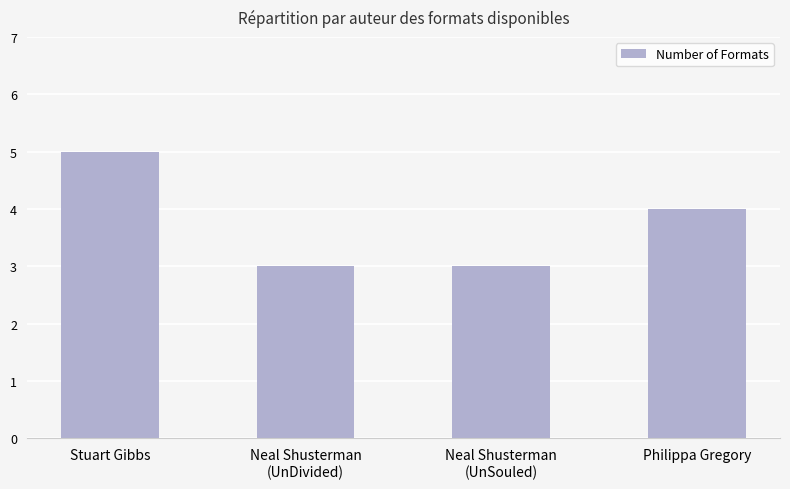

Reading left to right, extract all data points from this chart.

Stuart Gibbs=5	Neal Shusterman
(UnDivided)=3	Neal Shusterman
(UnSouled)=3	Philippa Gregory=4